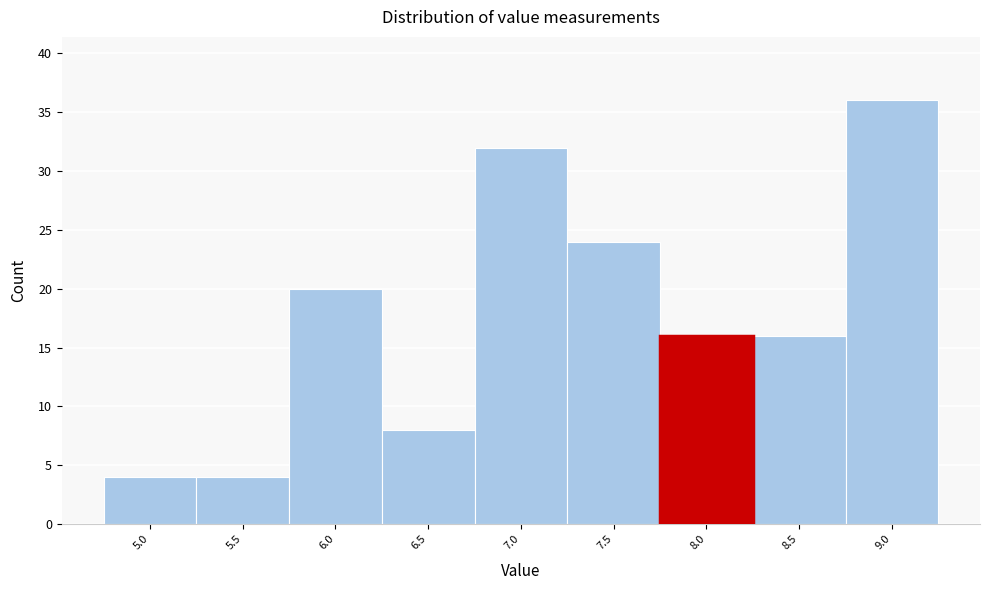

Reading left to right, extract all data points from this chart.

4	4	20	8	32	24	16	16	36